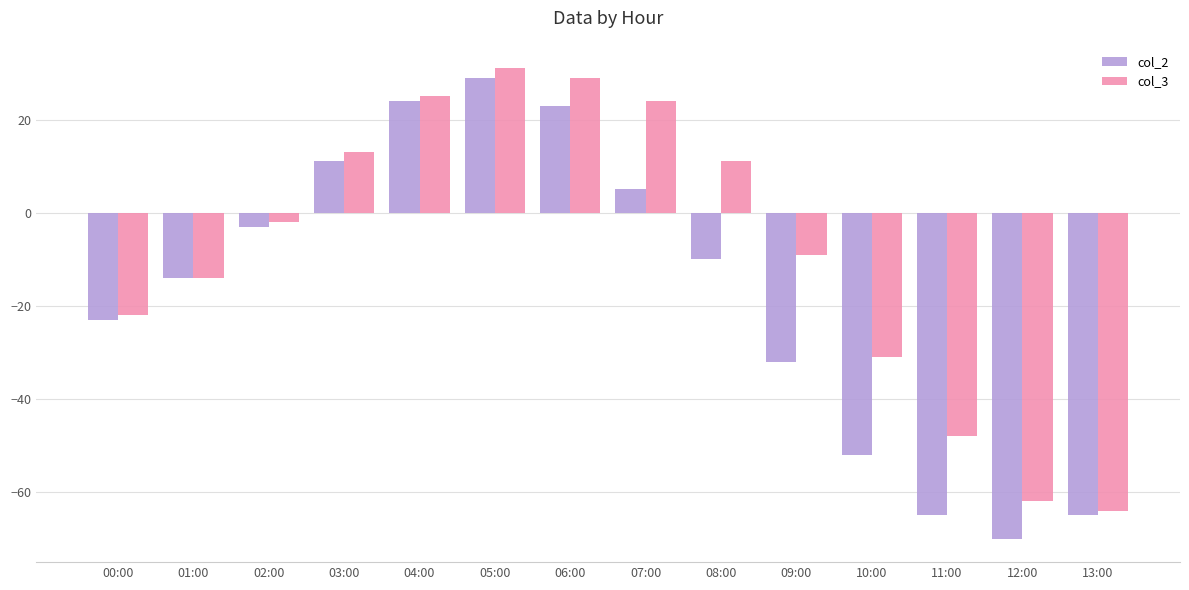

Which series changed the most between 06:00 and 09:00?

col_2